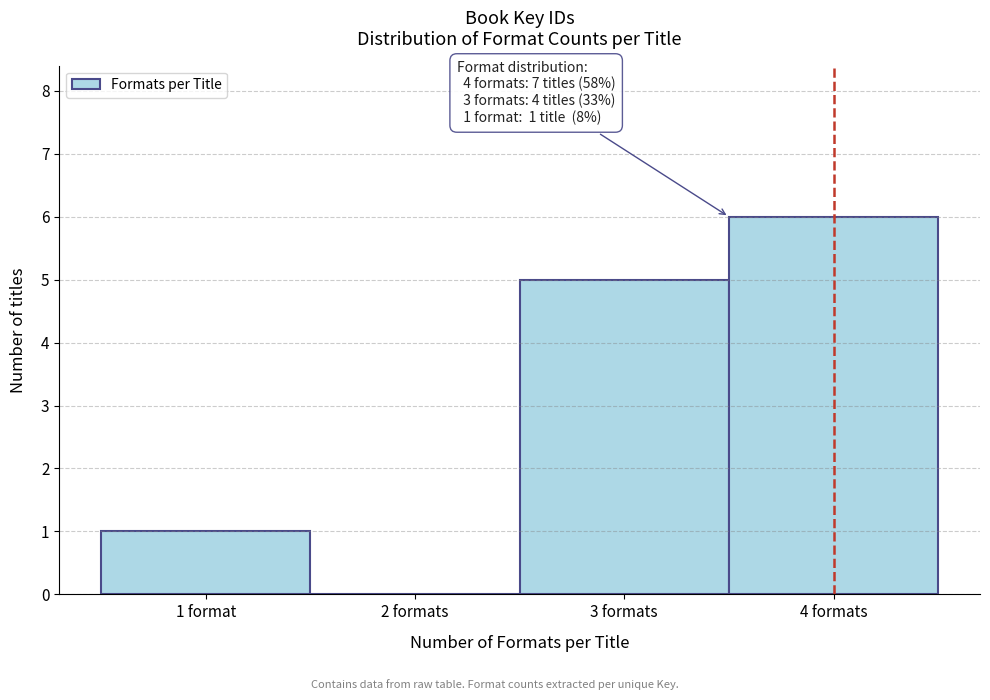

Reading left to right, what are all the values shown in this chart?

1 format=1	2 formats=0	3 formats=5	4 formats=6